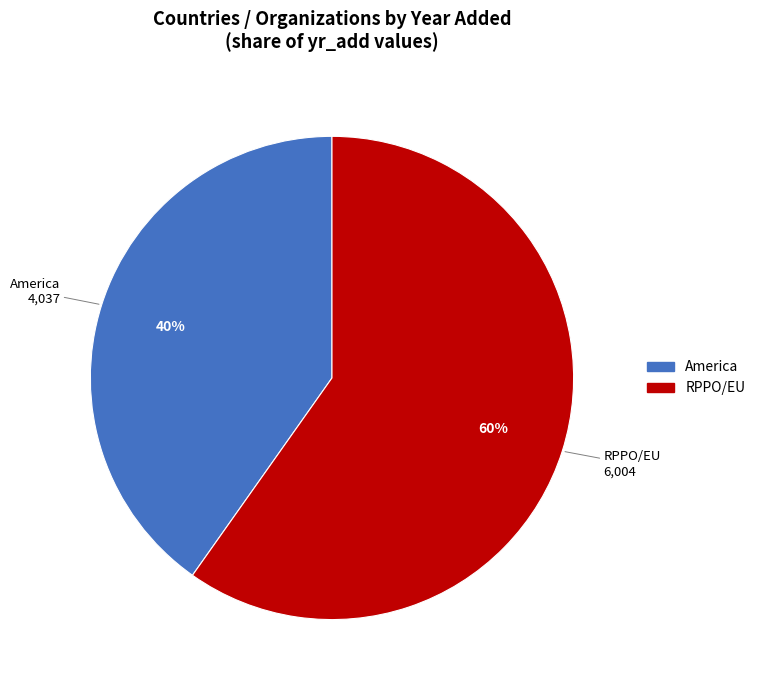

To the nearest percent, what is the average slice percentage?

50%